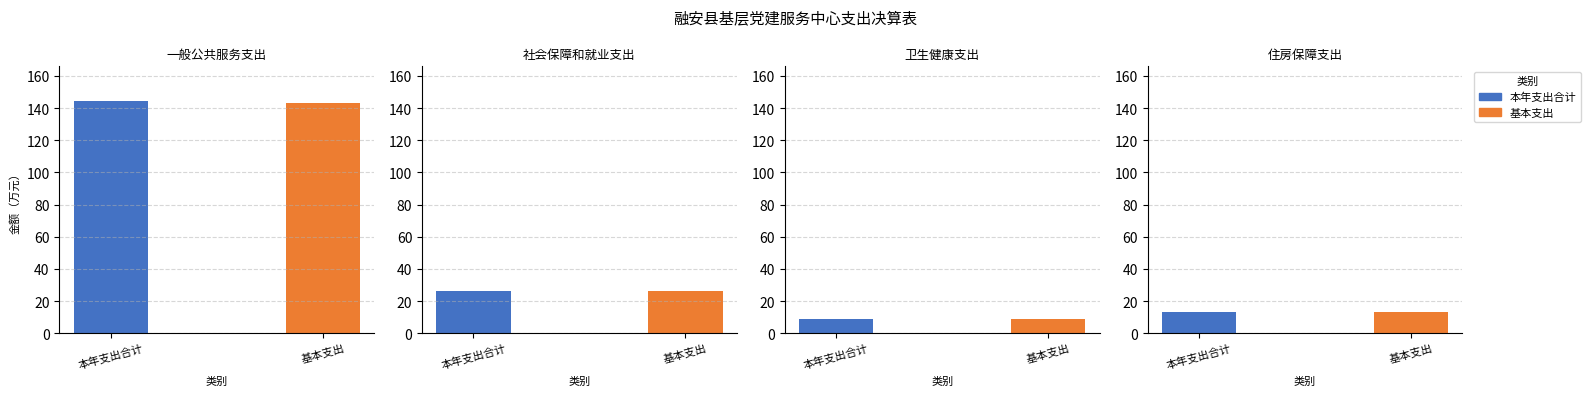

What is the average value of the 基本支出 series?

47.9